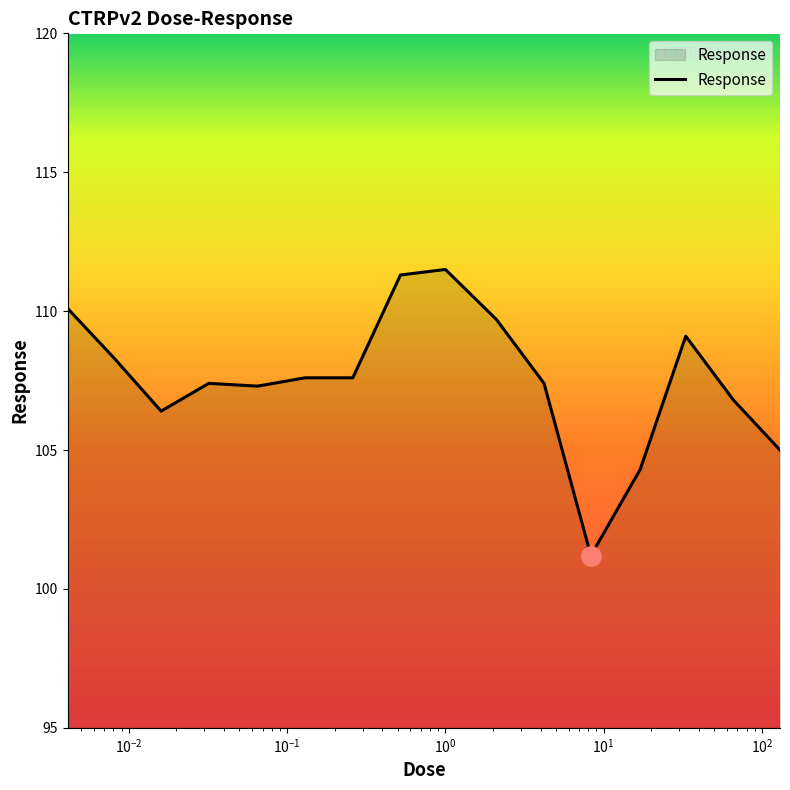

What is the difference between the second highest and second lowest values?

7.0